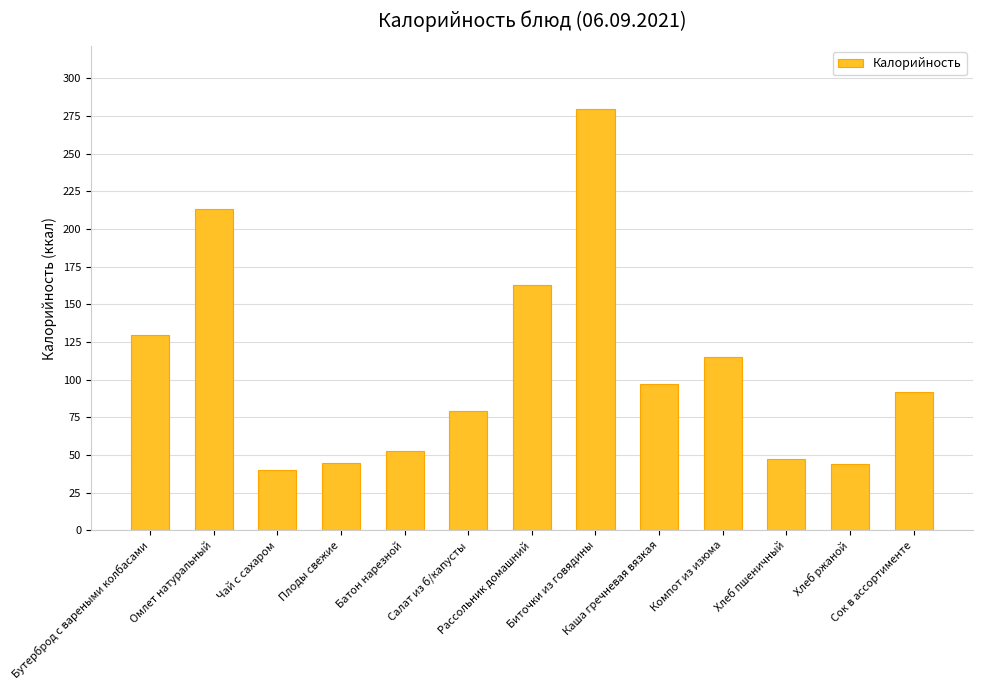

True or false: the data shows 72.8 at Хлеб пшеничный.

False